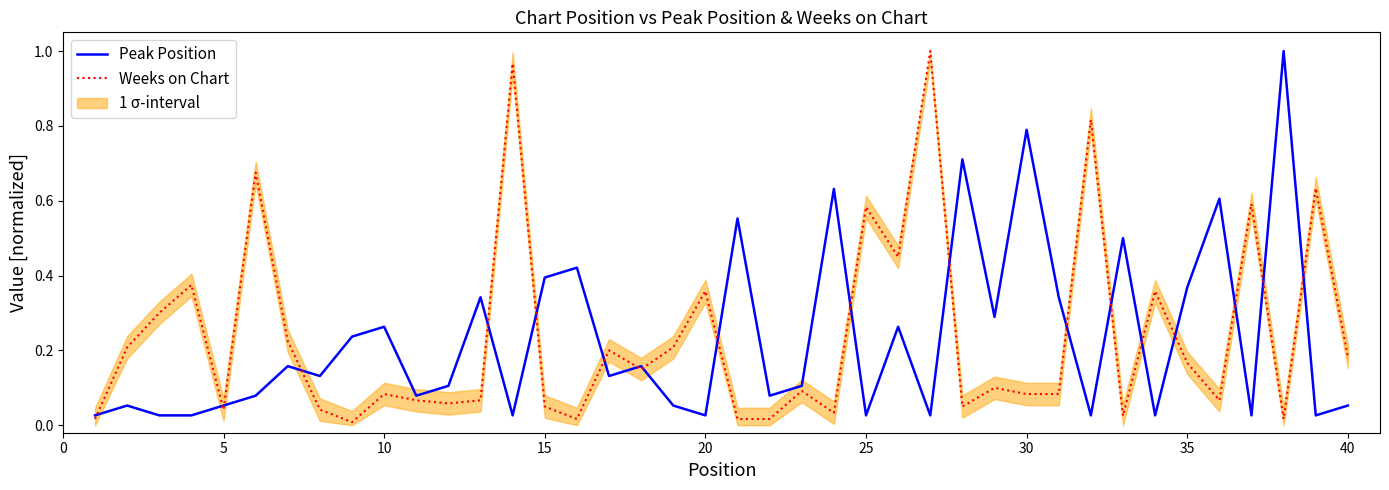

How many data points does each series have?

40